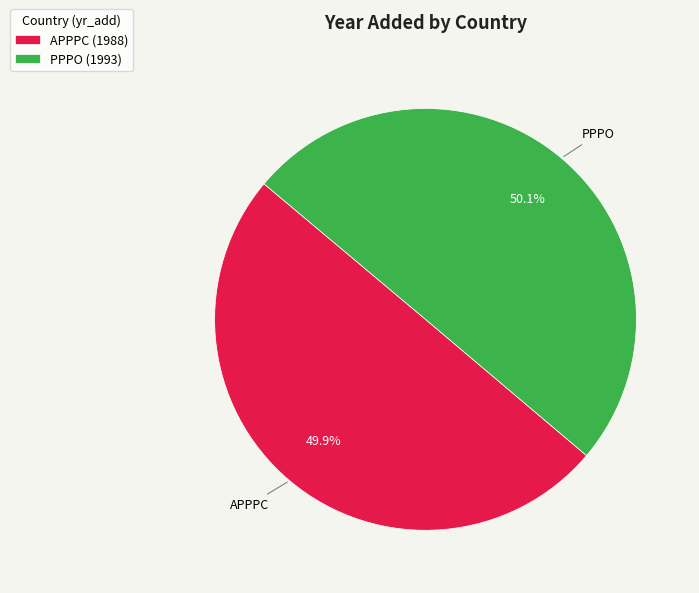

Do PPPO (1993) and APPPC (1988) together represent more than half of the pie?

Yes